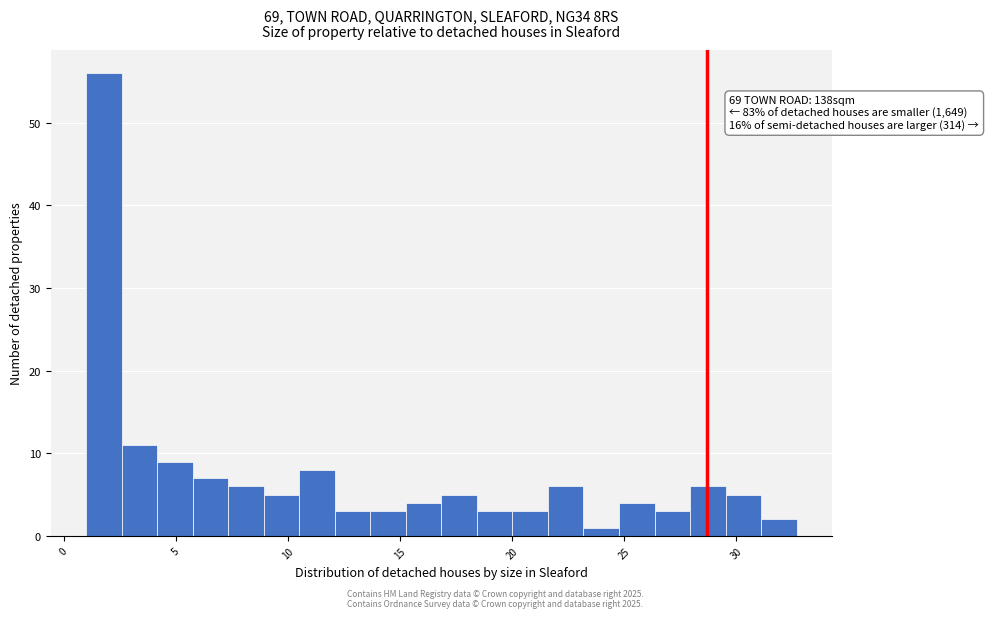

Read against the x-axis, roughly where is the centre of the tallest bar?

2.0